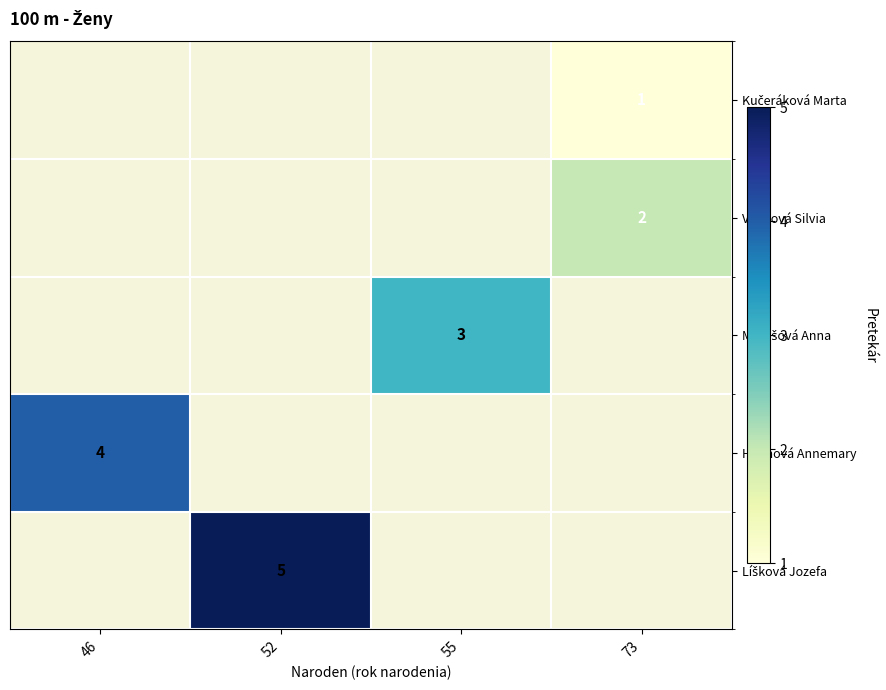

What value does the row_4 series have at 52?

5.0